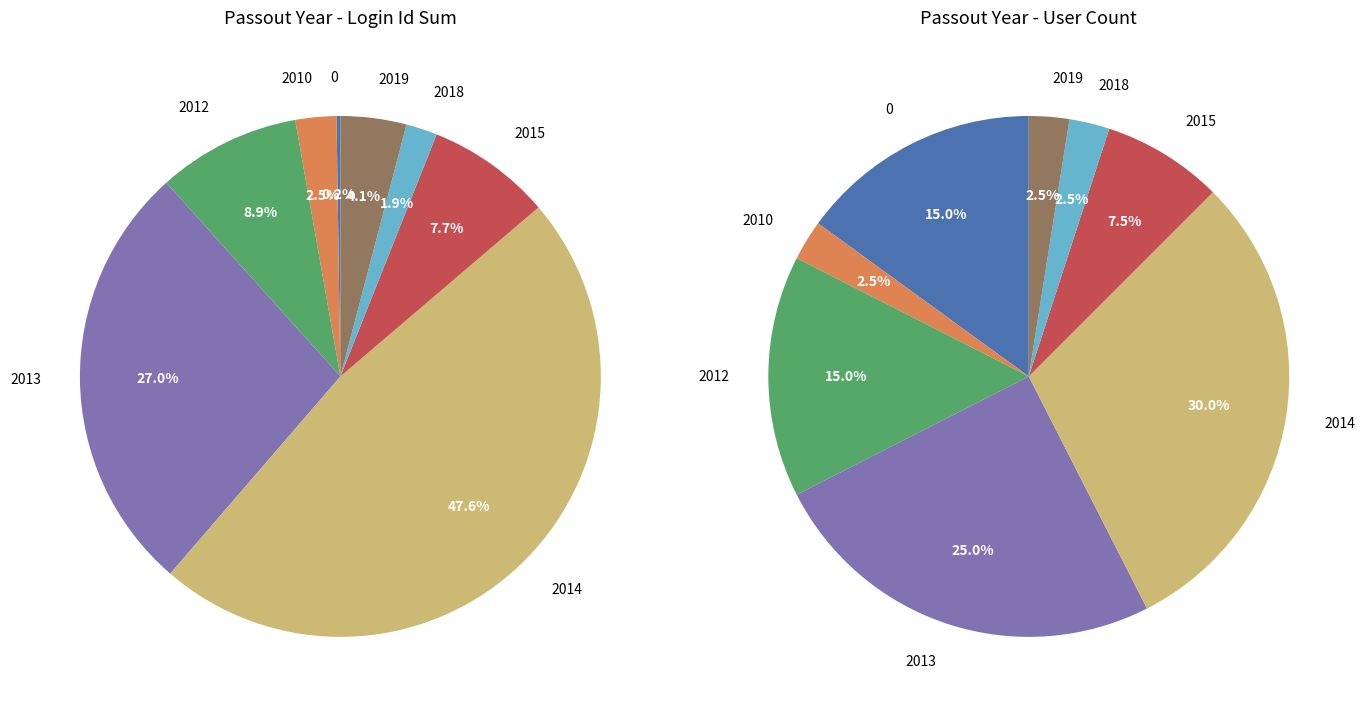

Is the sum of 27 and 23 greater than half?

No